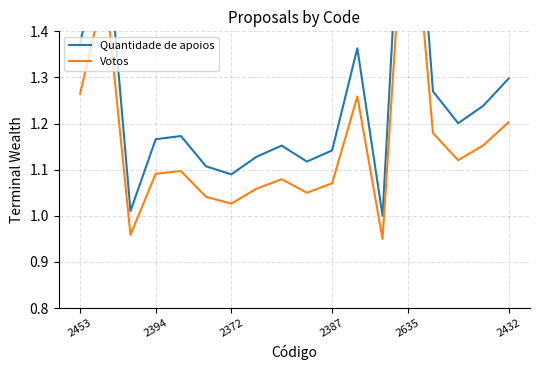

What are all the series names shown in the legend?

Quantidade de apoios, Votos